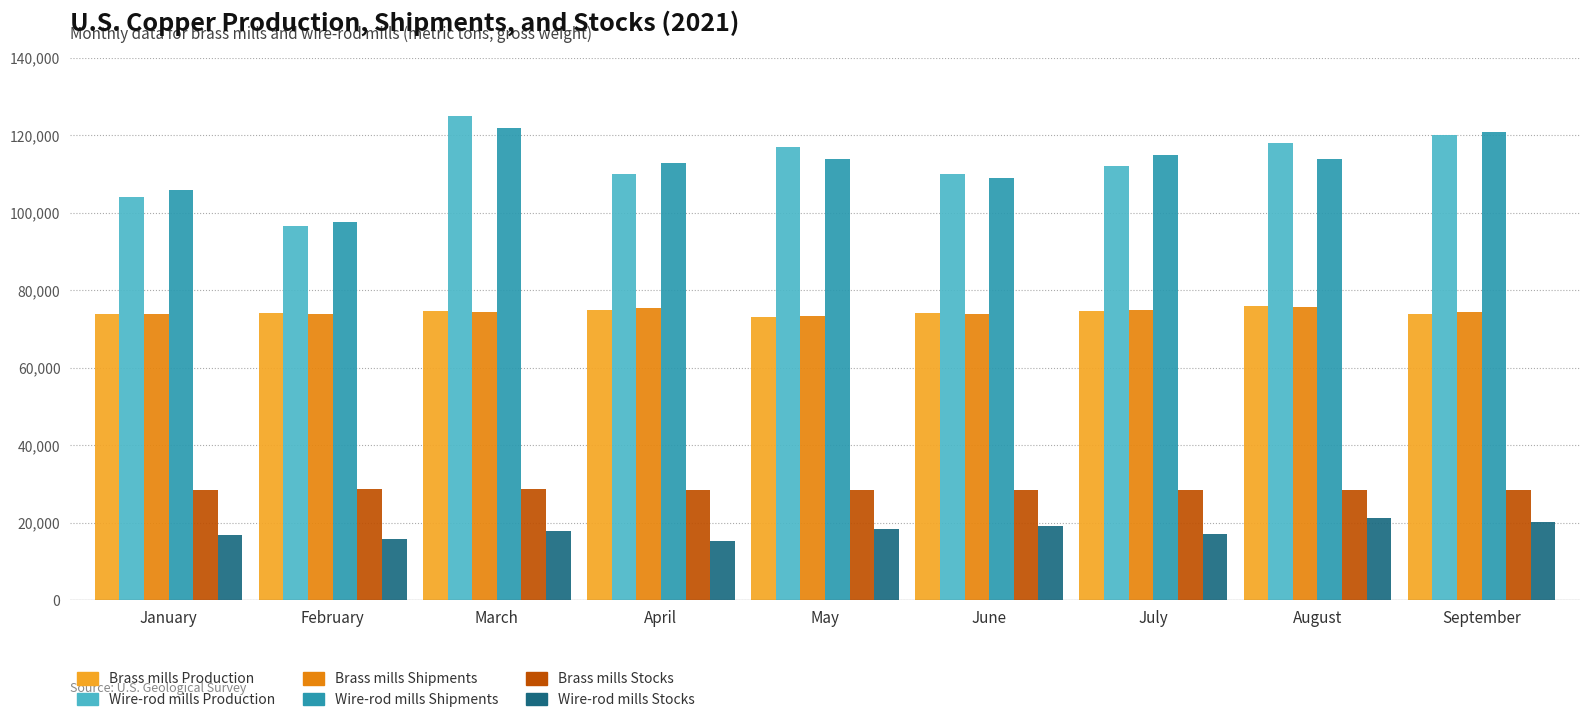

What is the difference between the highest and lowest values at August?

96800